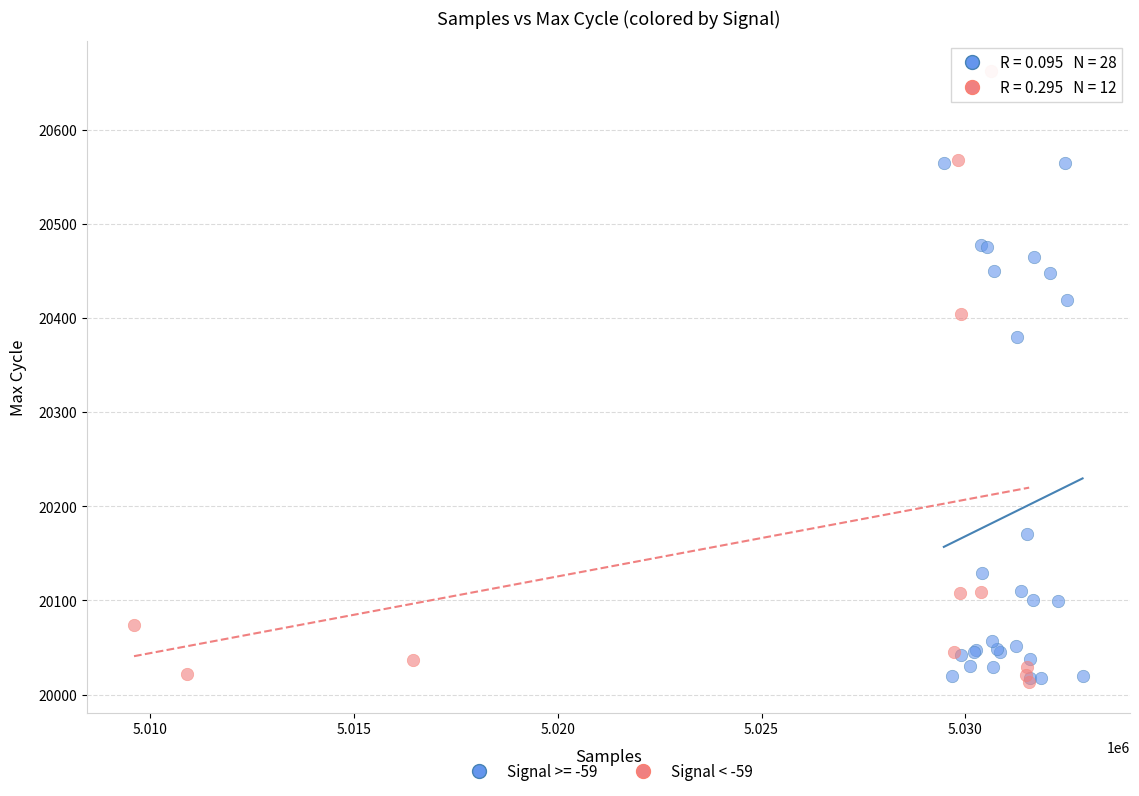

Which series contains the highest Y value?

Signal < -59